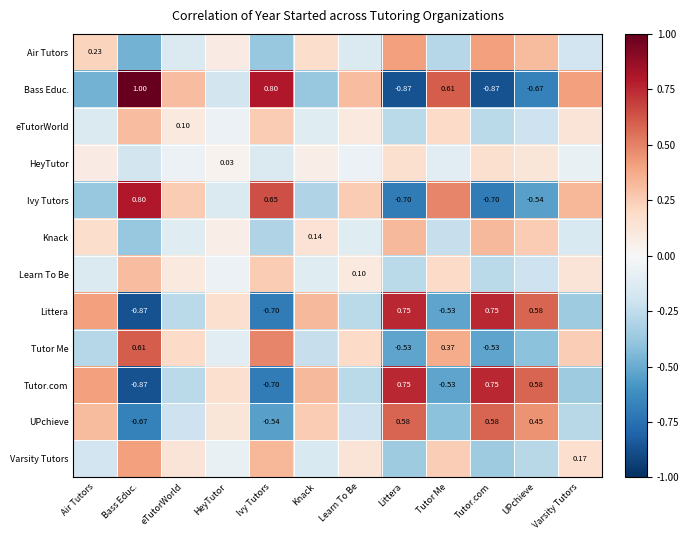

How many positive values does the eTutorWorld series have?

6